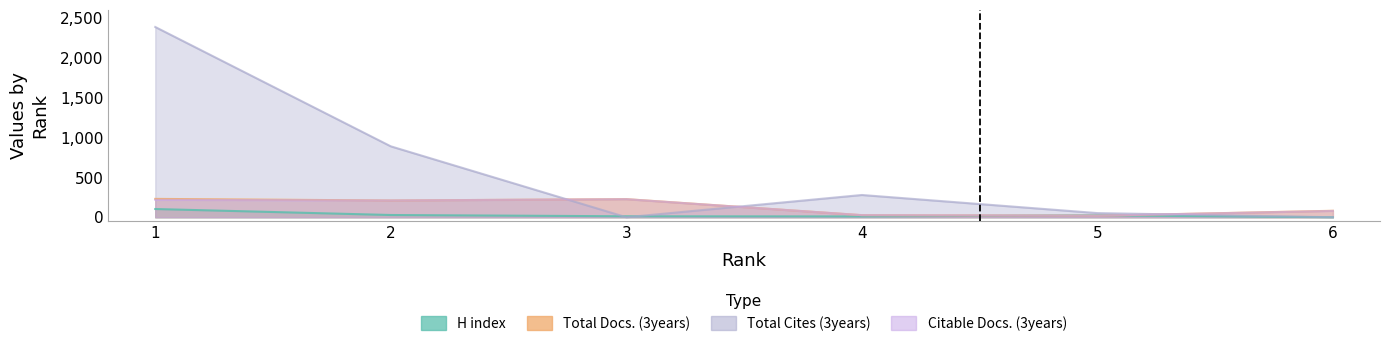

What is the value of the Total Cites (3years) point at the 5th from the left?

52